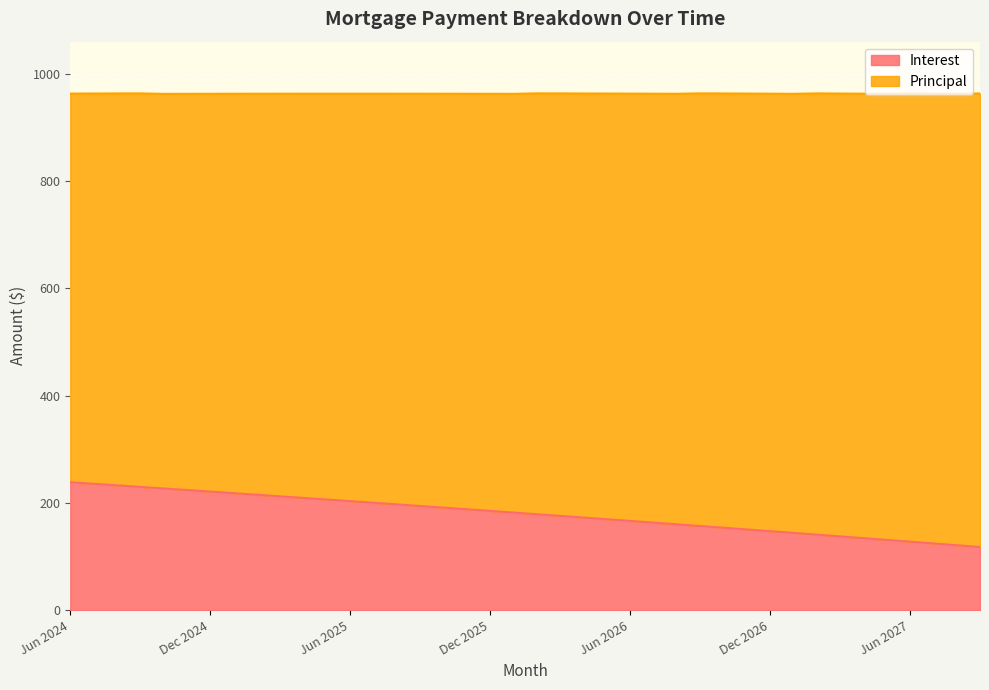

True or false: the data has more than 0 interior local peaks.

False